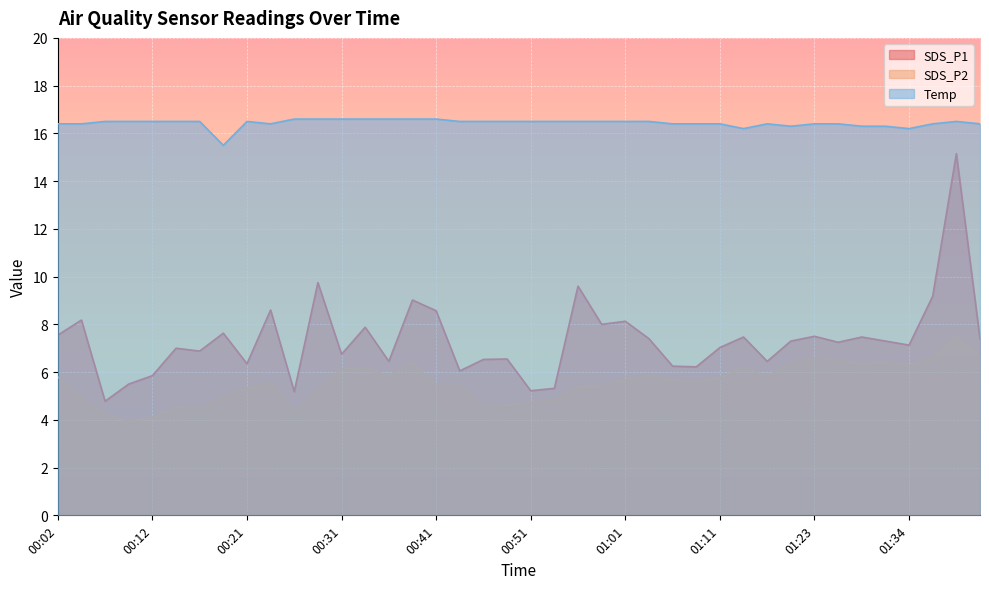

What is the label of the 25th point from the right?

00:39